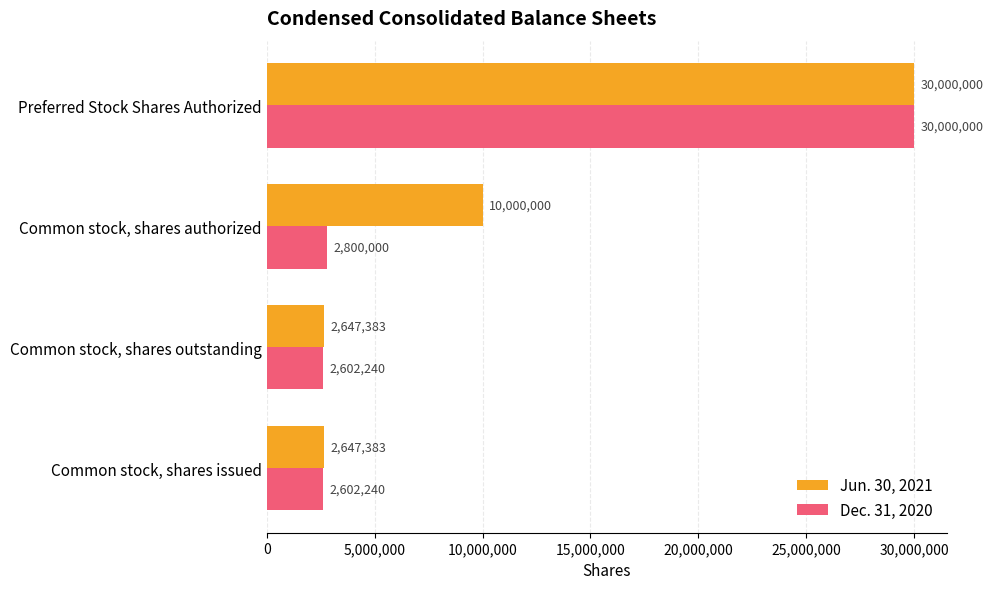

At which category is the sum across all series the highest?

Preferred Stock Shares Authorized